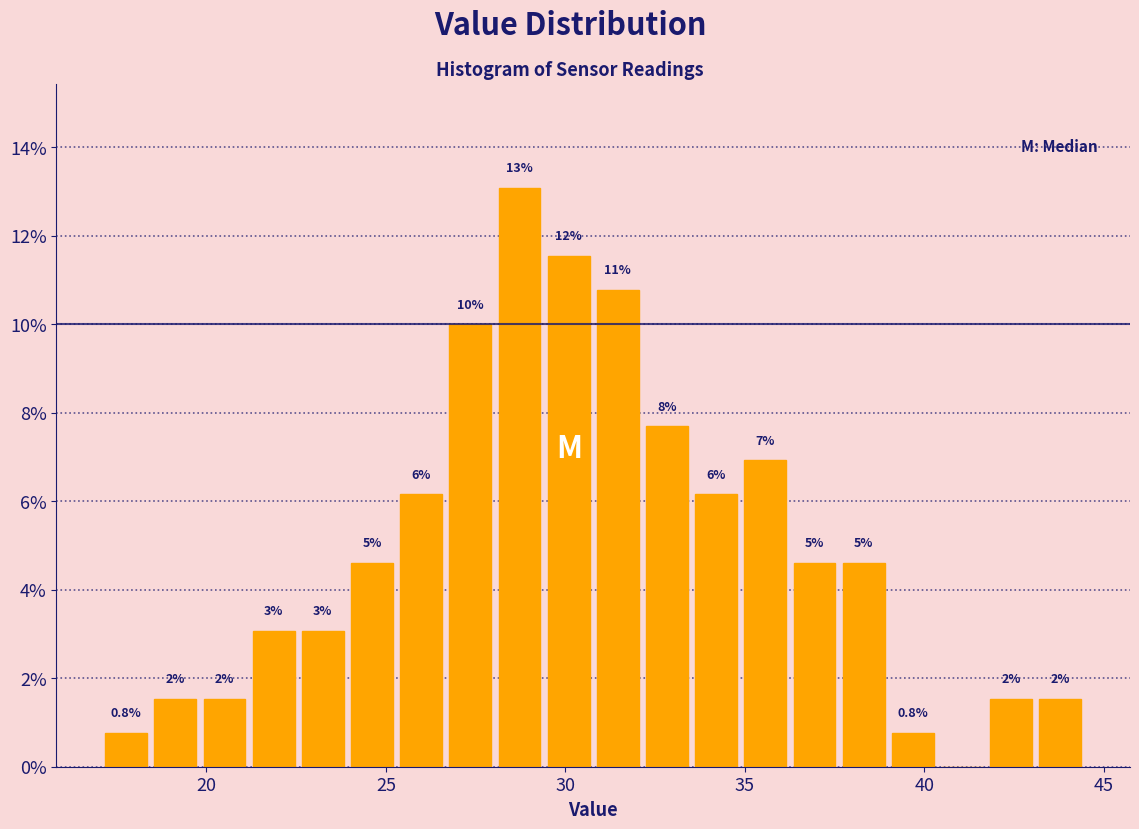

Around what value on the x-axis is the tallest bar? Give the approximate position of its centre, as read against the axis.

28.5